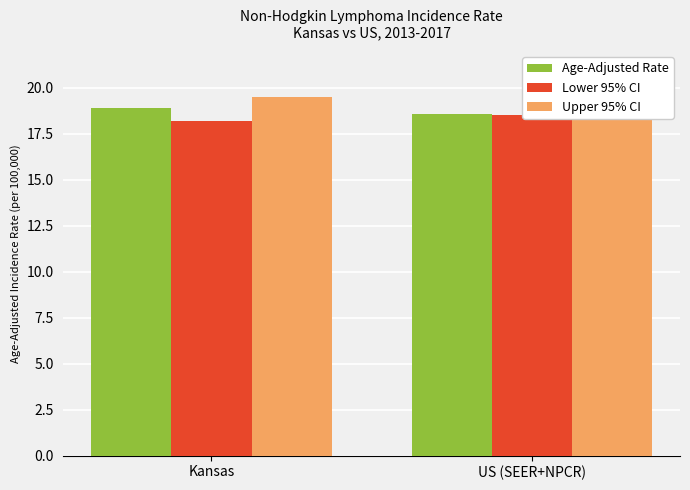

Is the value of Upper 95% CI at Kansas greater than the value of Lower 95% CI at US (SEER+NPCR)?

Yes